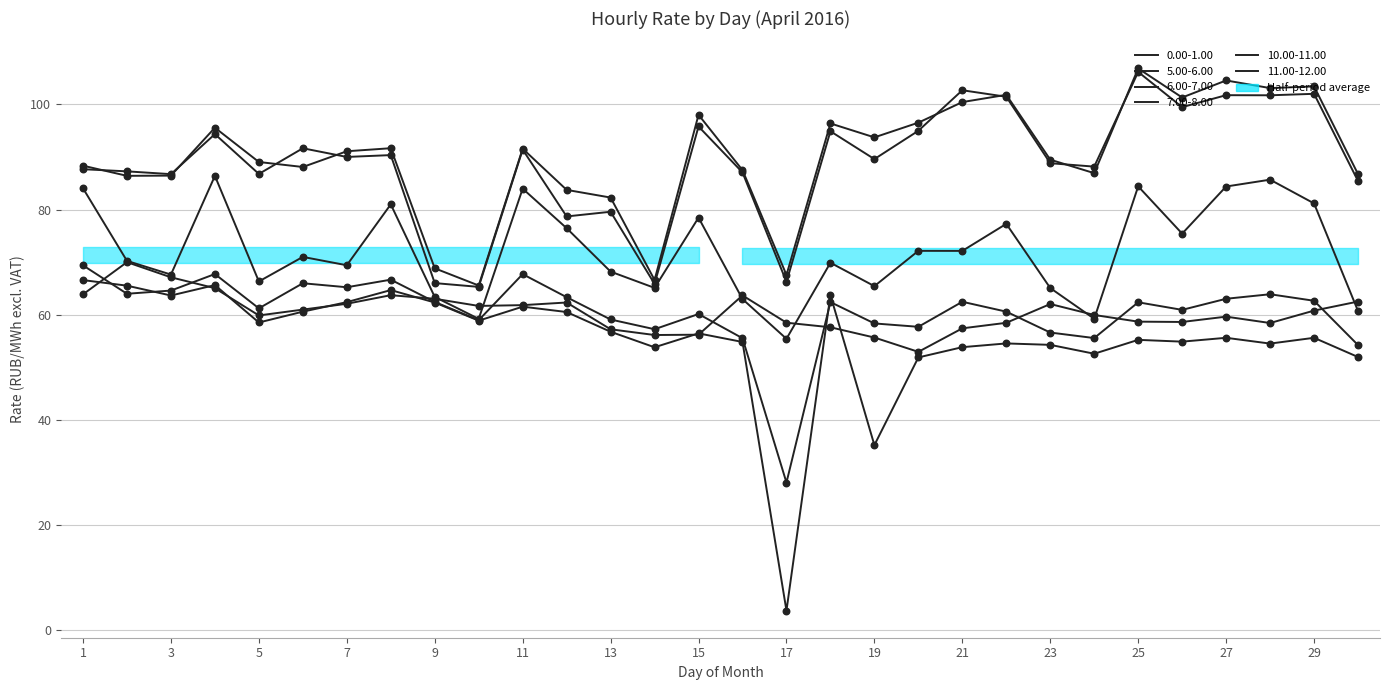

At how many categories does at least one series exceed 100?

7